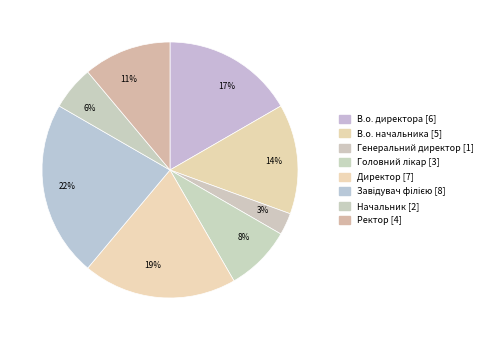

To the nearest percent, what is the difference between the Генеральний директор and Ректор slice percentages?

8%